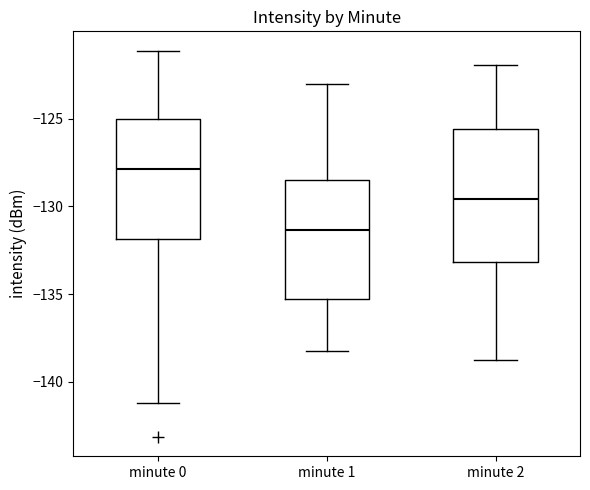

Reading left to right, read every box against the y-axis: the position of its median line, the range the box covers, and the ends of its whiskers. The values are not printed on the chart, so give them approximately, as read against the axis.

minute 0: median -128.0, box -132.0 to -125.0, whiskers -141.0 to -121.0
minute 1: median -131.5, box -135.5 to -128.5, whiskers -138.0 to -123.0
minute 2: median -129.5, box -133.0 to -125.5, whiskers -139.0 to -122.0